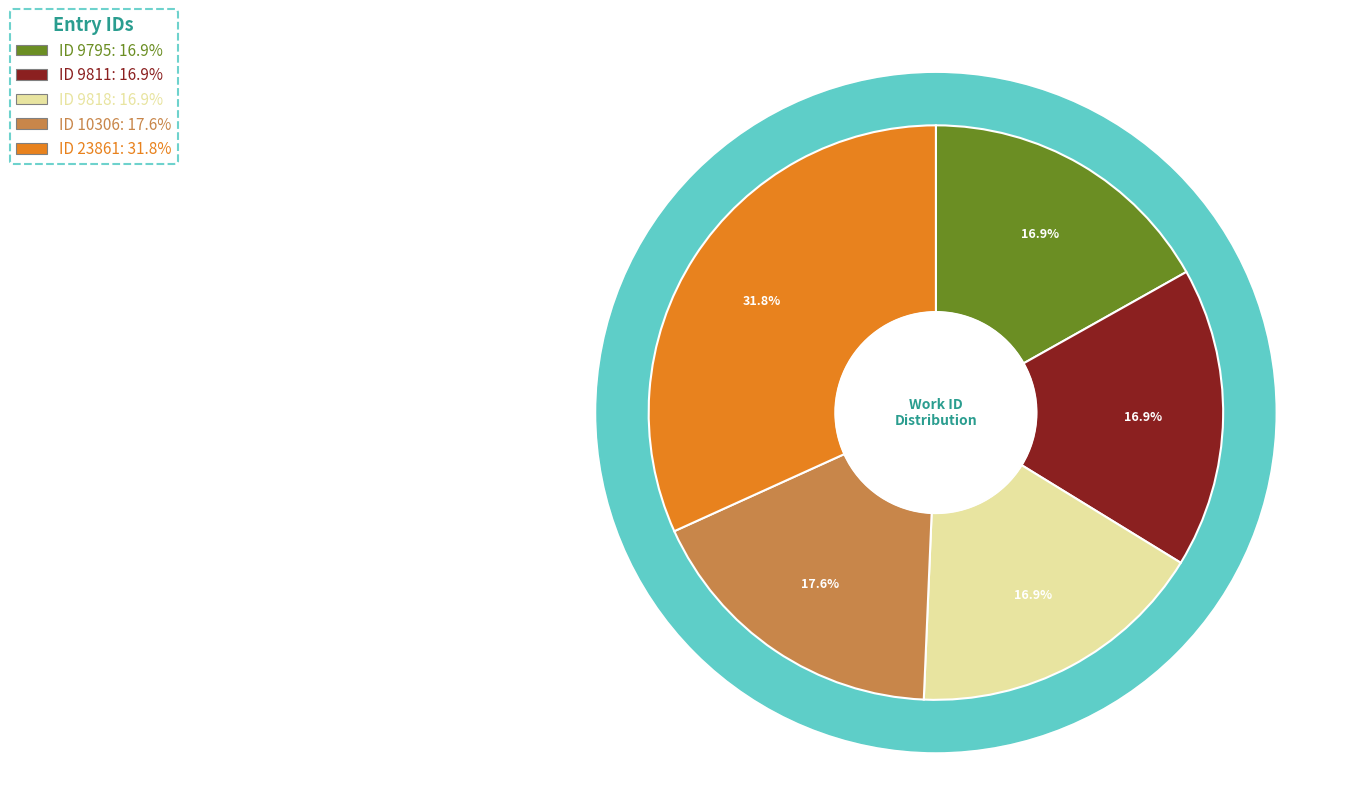

The 9795 slice represents 17% of the pie. True or false?

True